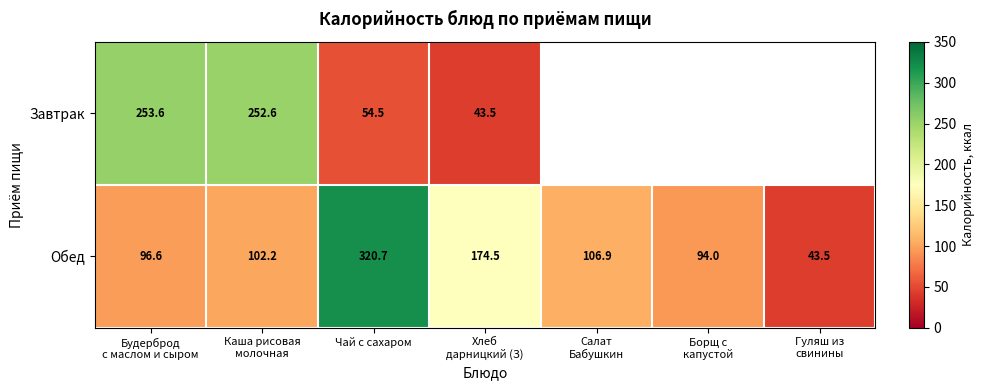

What is the highest value of the Обед series?

320.7